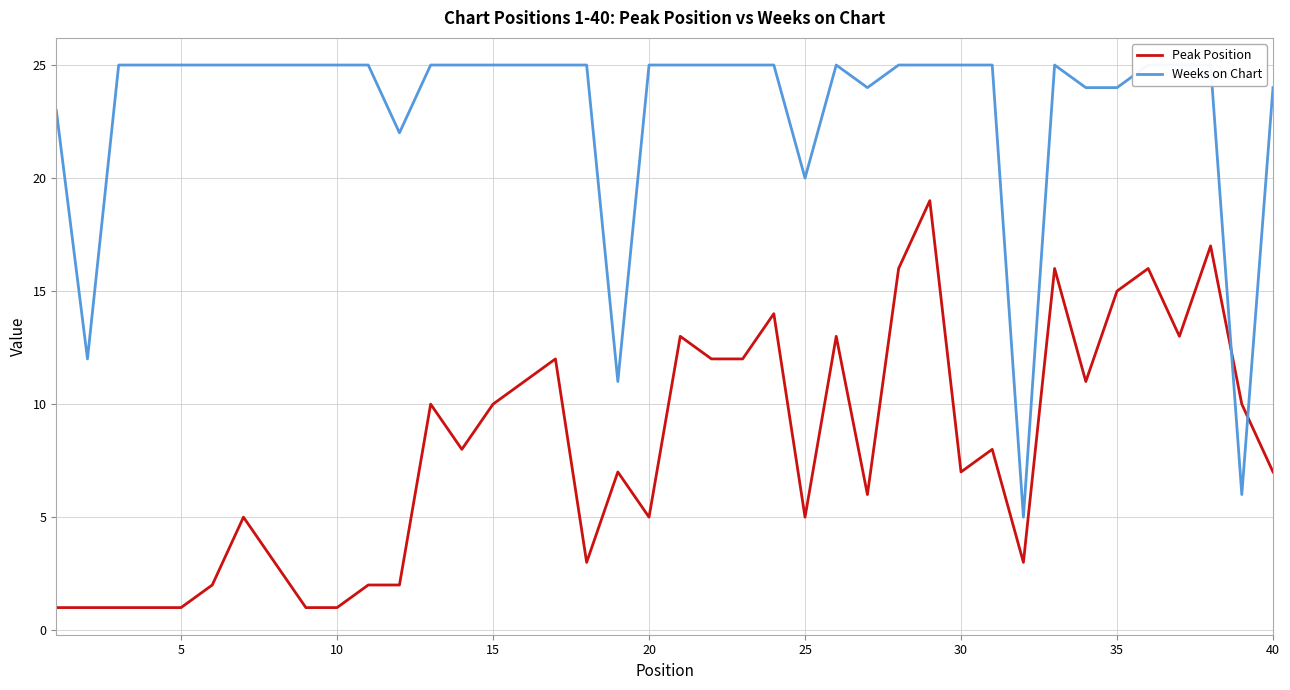

What is the maximum value for Peak Position?

19